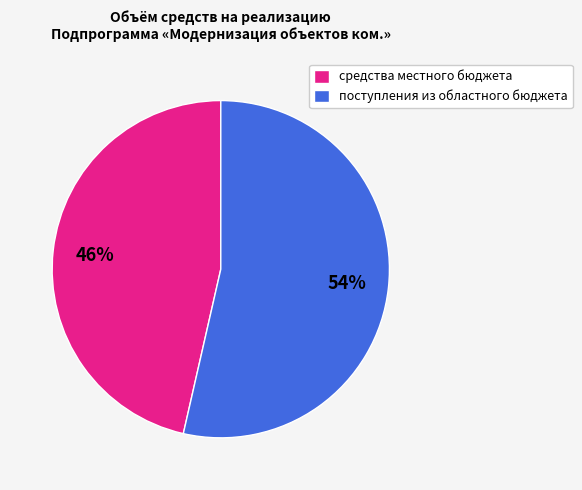

What percentage is the поступления из областного бюджета slice, to the nearest percent?

54%